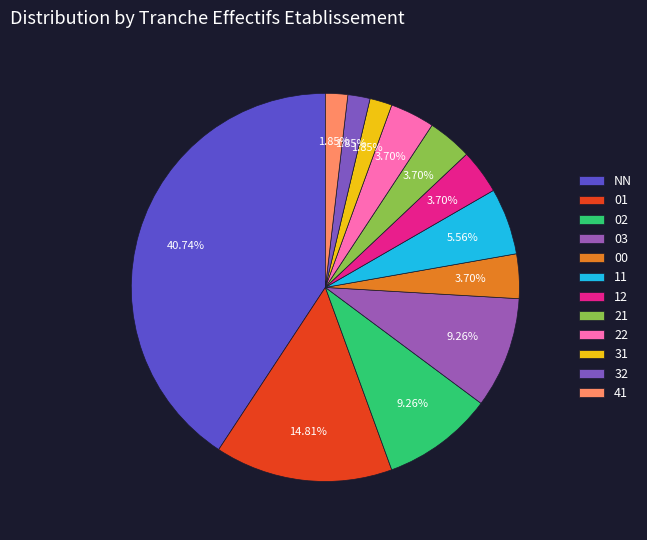

Which slice is the smallest?

31